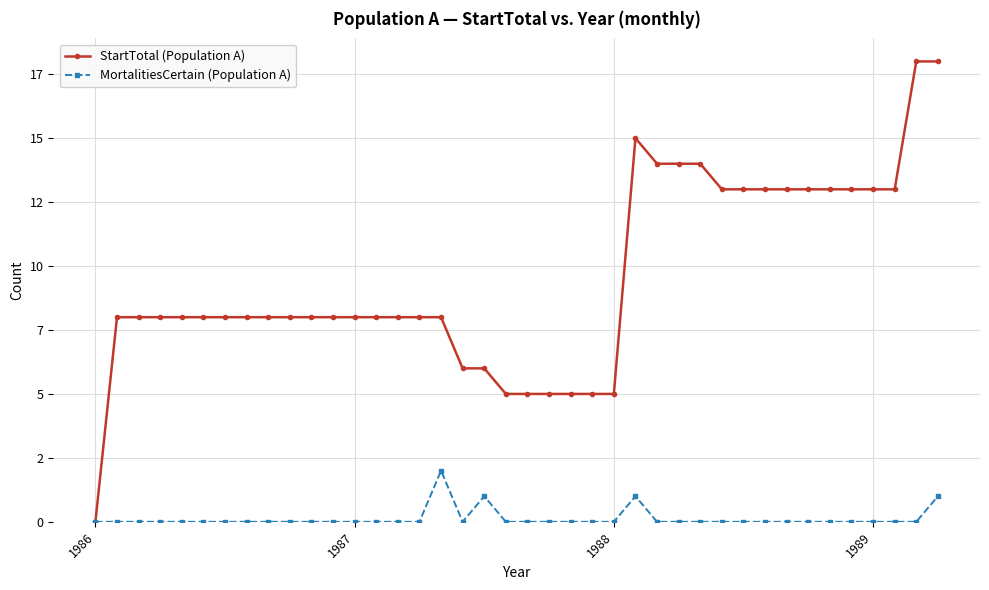

Is this an area chart (filled region under the line)?

No